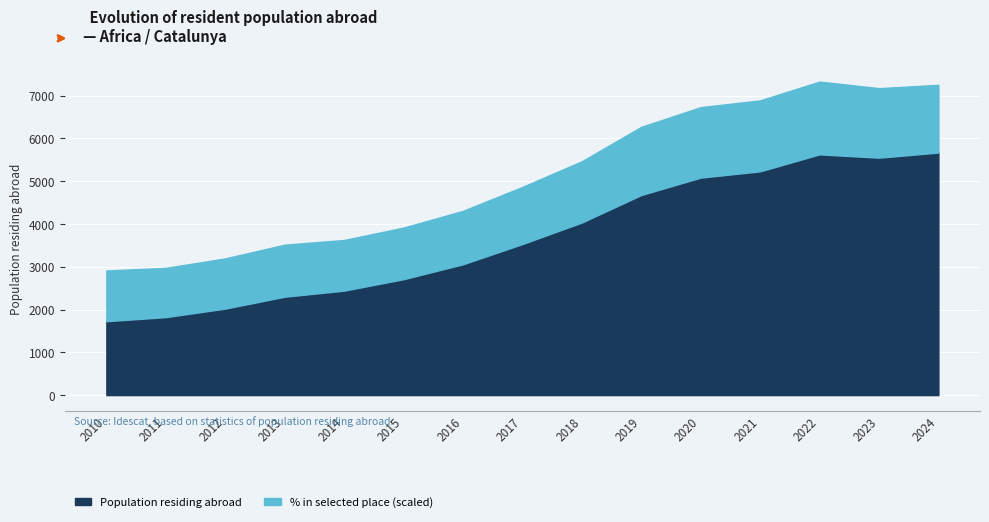

Which series has the widest spread of values?

Population residing abroad